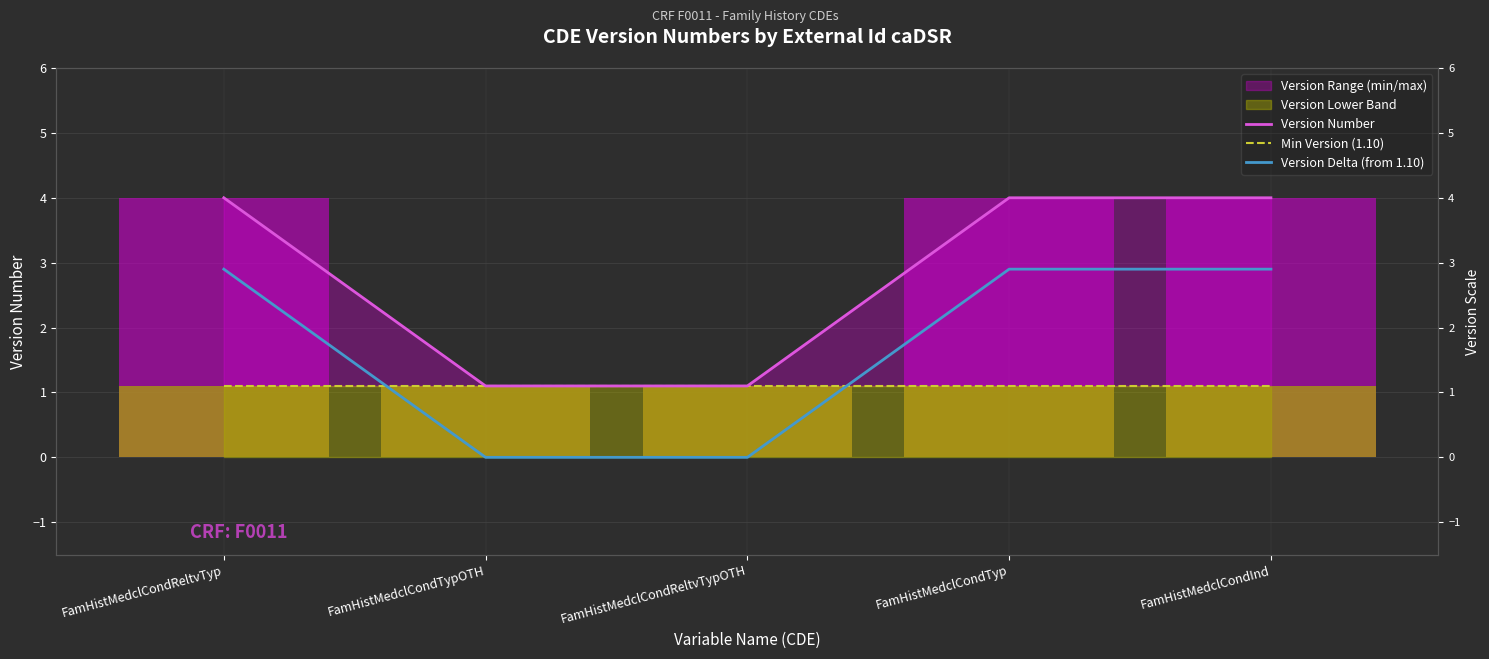

At which category is the sum across all series the highest?

FamHistMedclCondReltvTyp